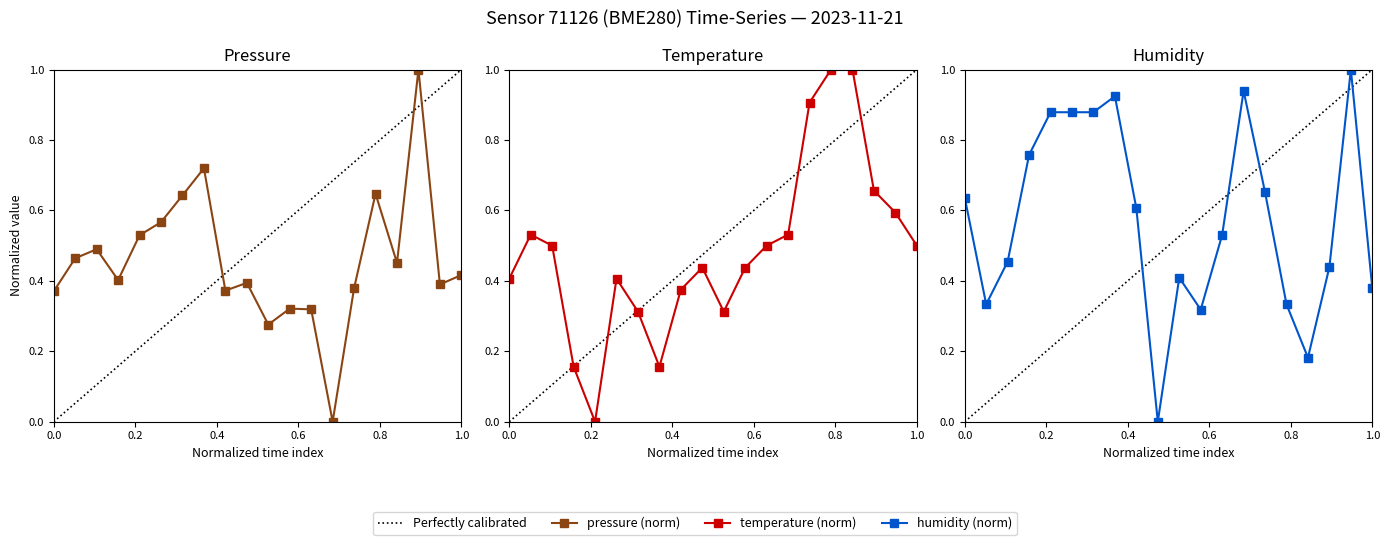

How many interior local peaks does the humidity series have?

4